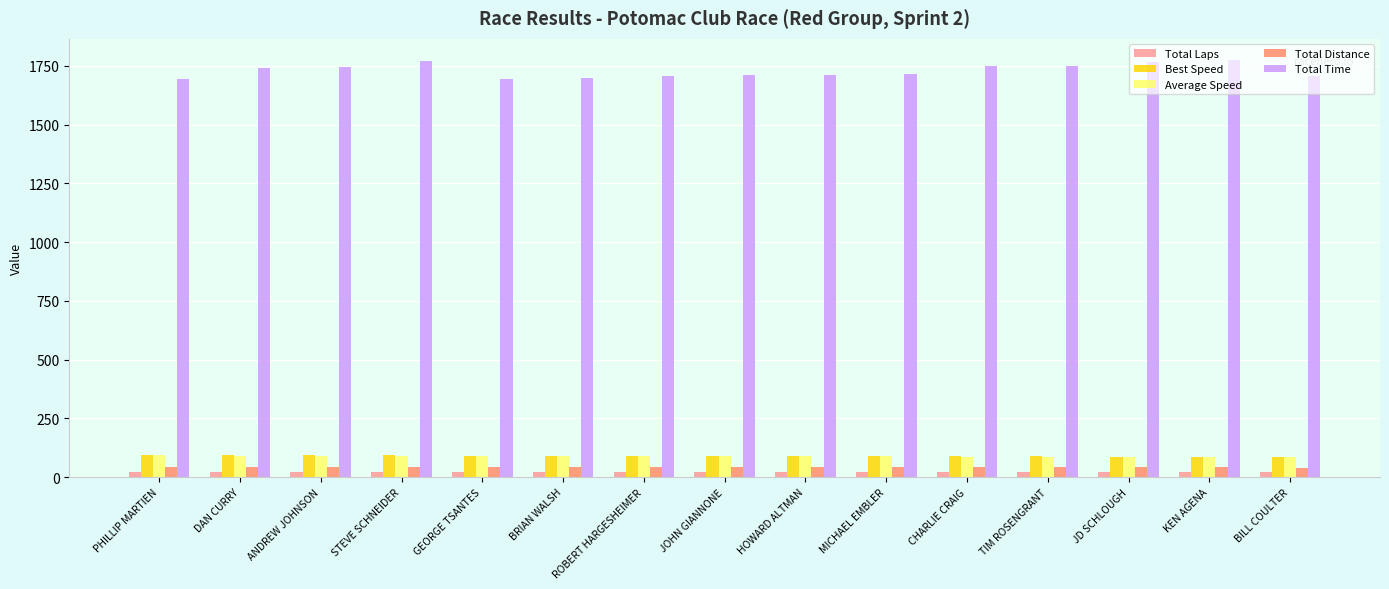

Is the value of Total Distance at TIM ROSENGRANT greater than the value of Best Speed at TIM ROSENGRANT?

No